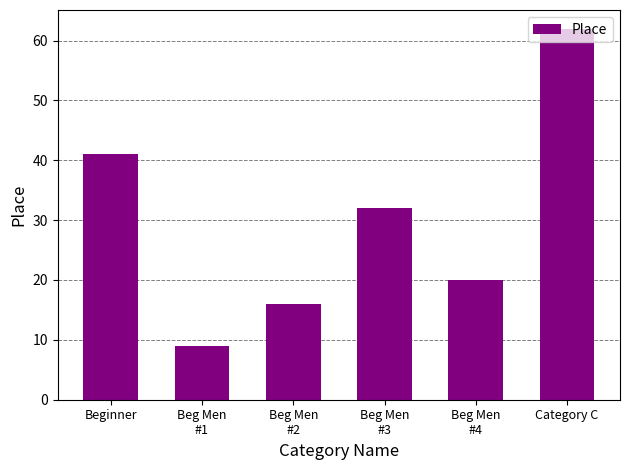

What value does the data have at Category C, to the nearest 5?

60